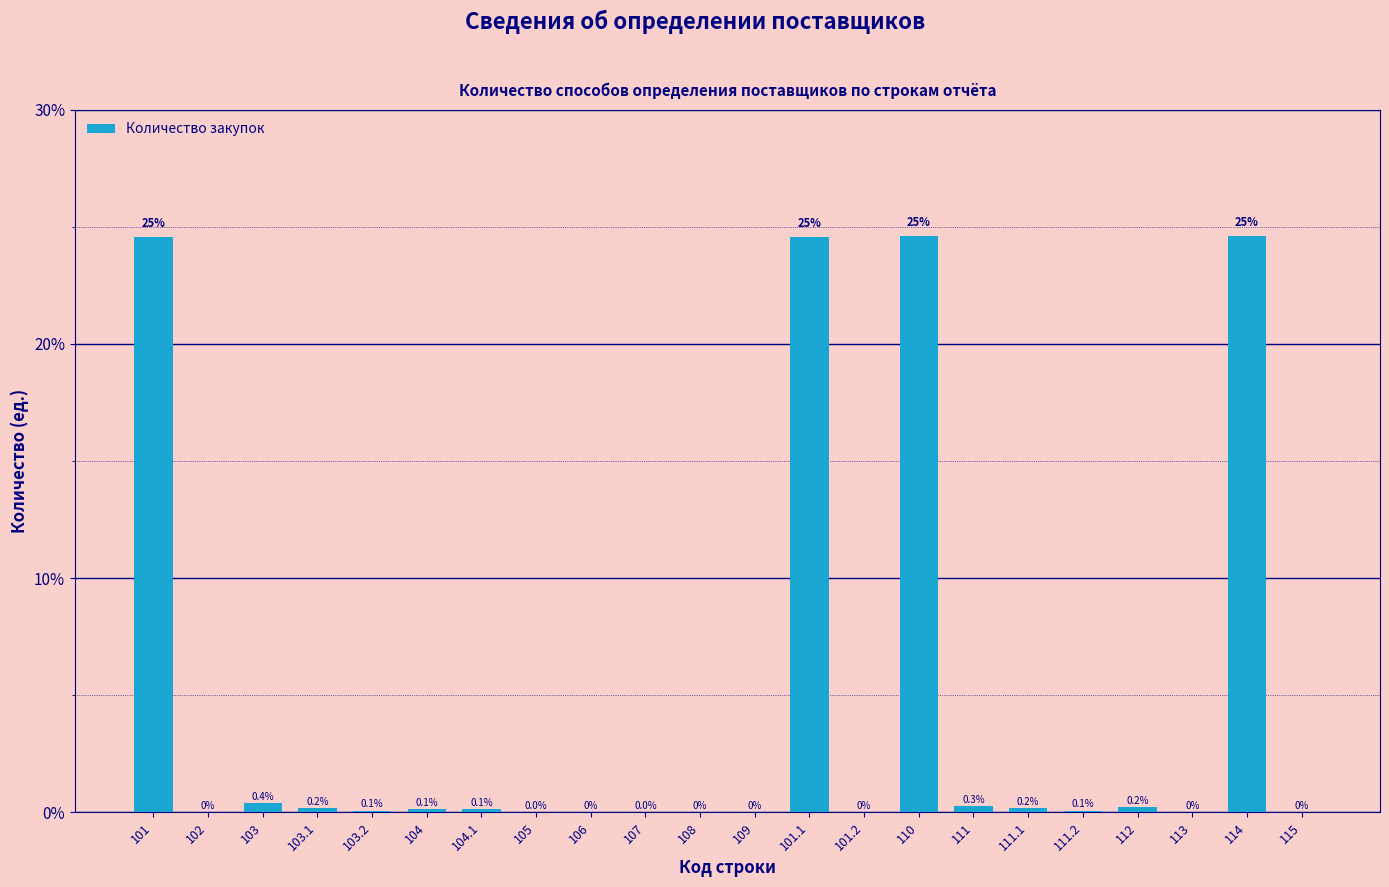

Is it true that the value at 114 is 24.6?

True